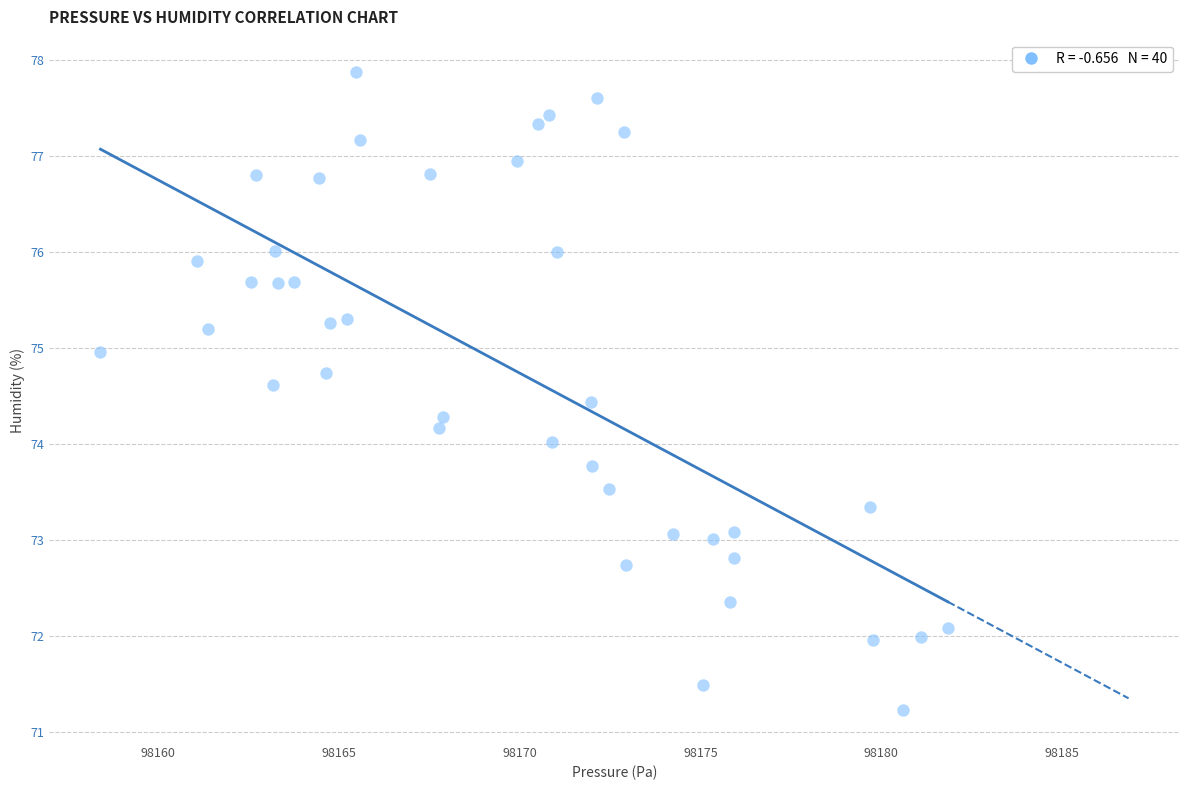

What is the range of X values (max minus min)?

23.4